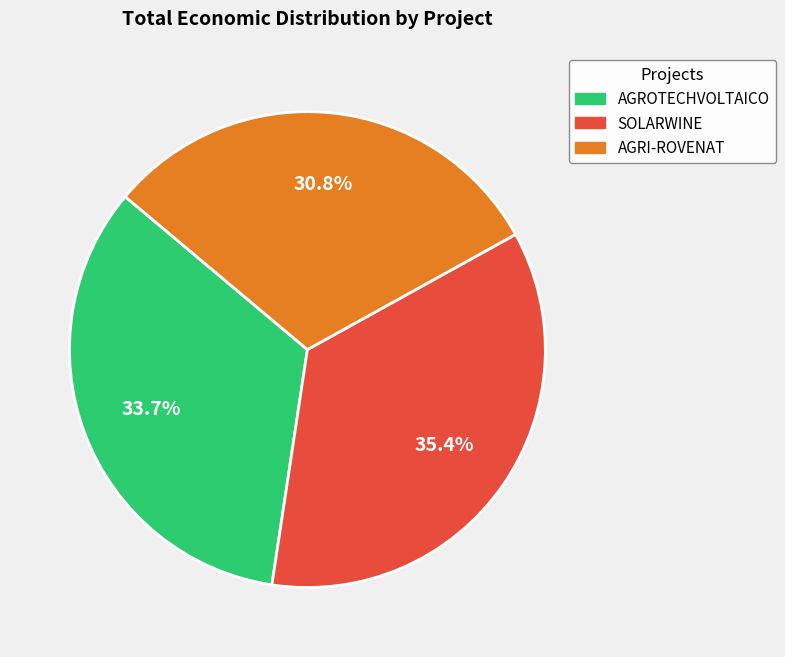

Approximately how many times larger is the value at AGROTECHVOLTAICO compared to AGRI-ROVENAT?

1.1